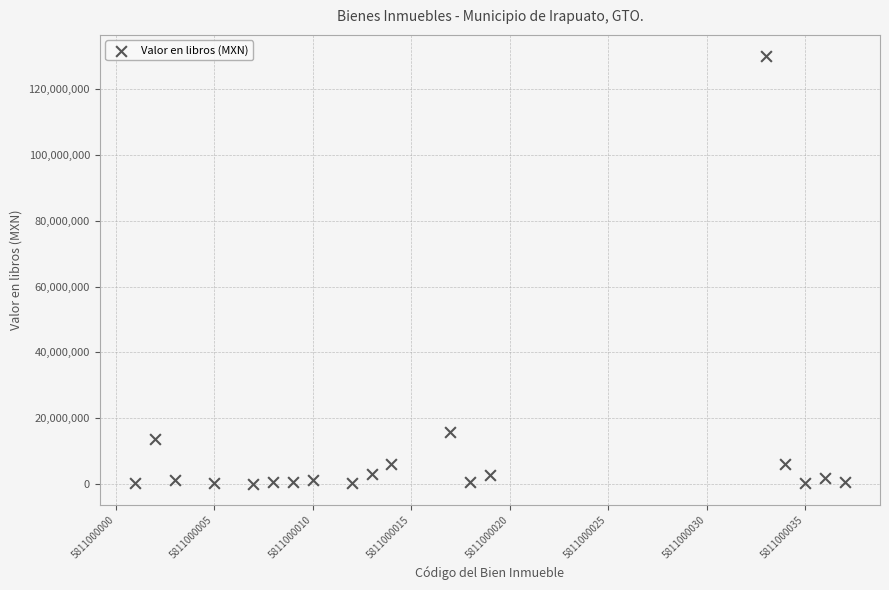

What is the range of X values (max minus min)?

36.0